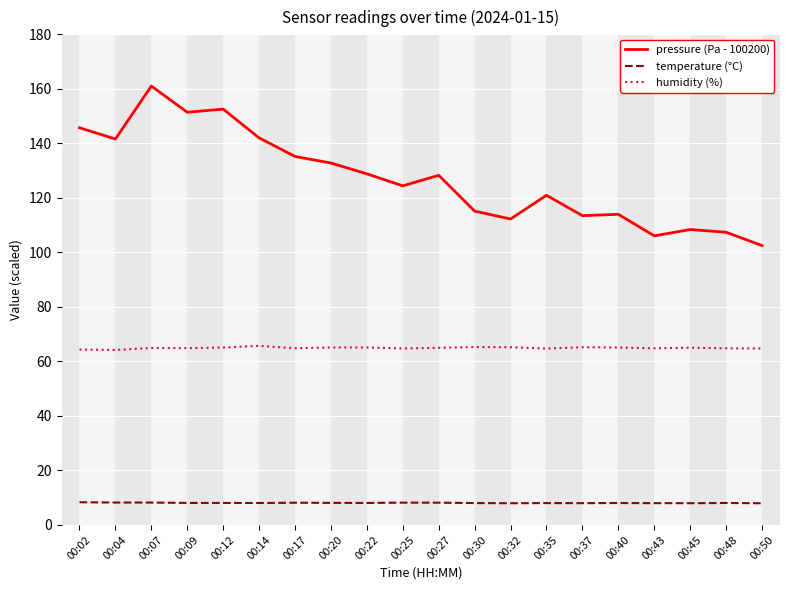

Which category has the highest value in the pressure (Pa - 100200) series?

00:07